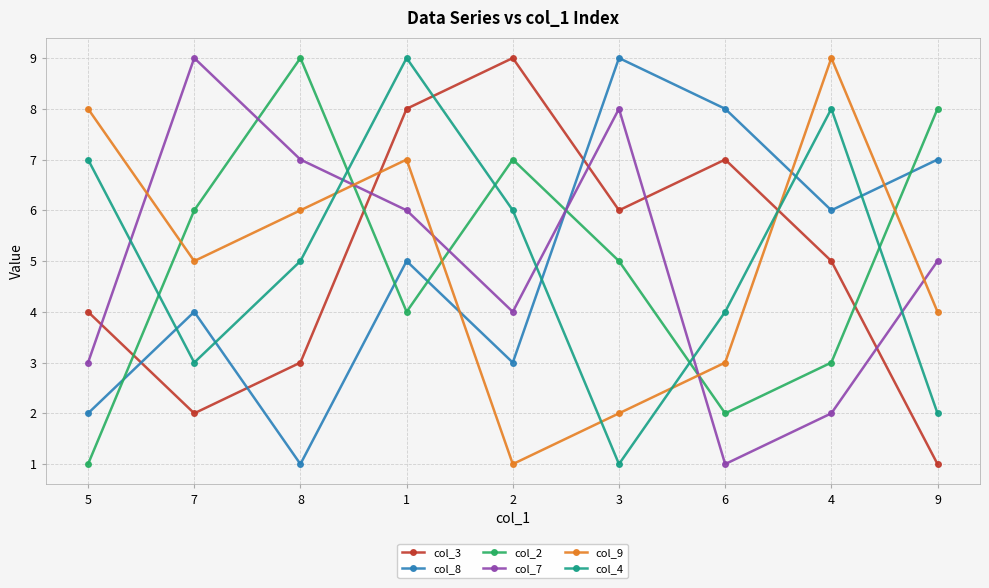

Which category has the lowest value in the col_9 series?

2